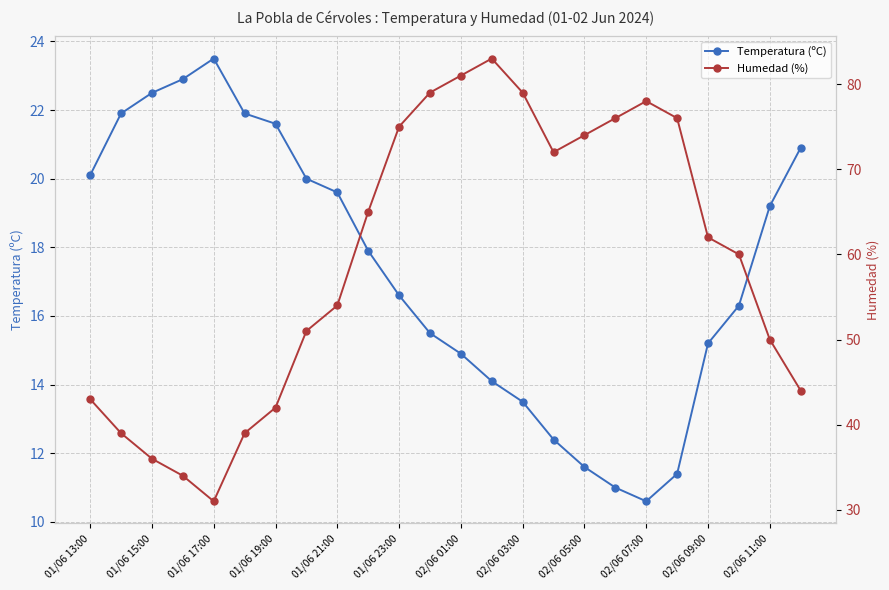

True or false: Humedad (%) has more than 0 points higher than both neighbors.

True